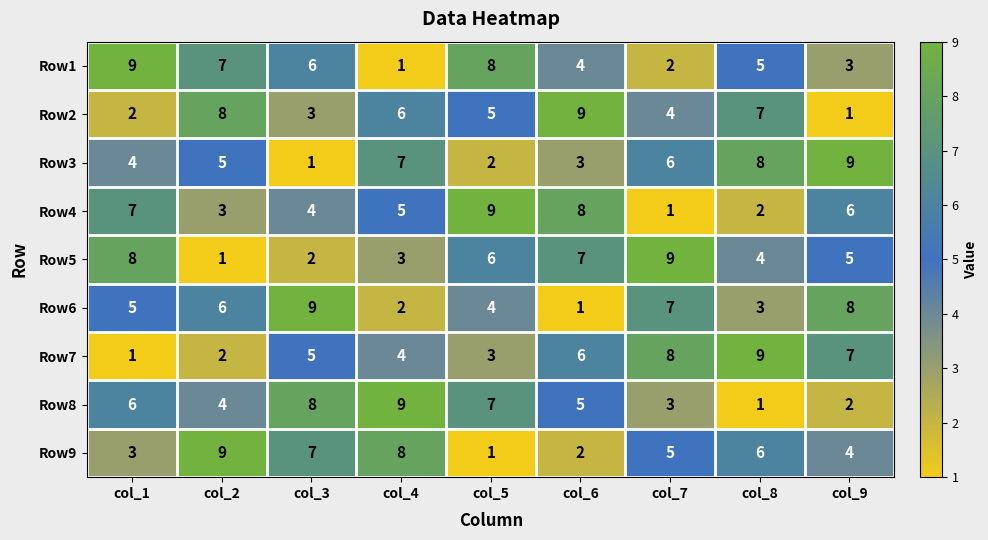

What is the sum of the Row7 values at col_1 and col_3?

6